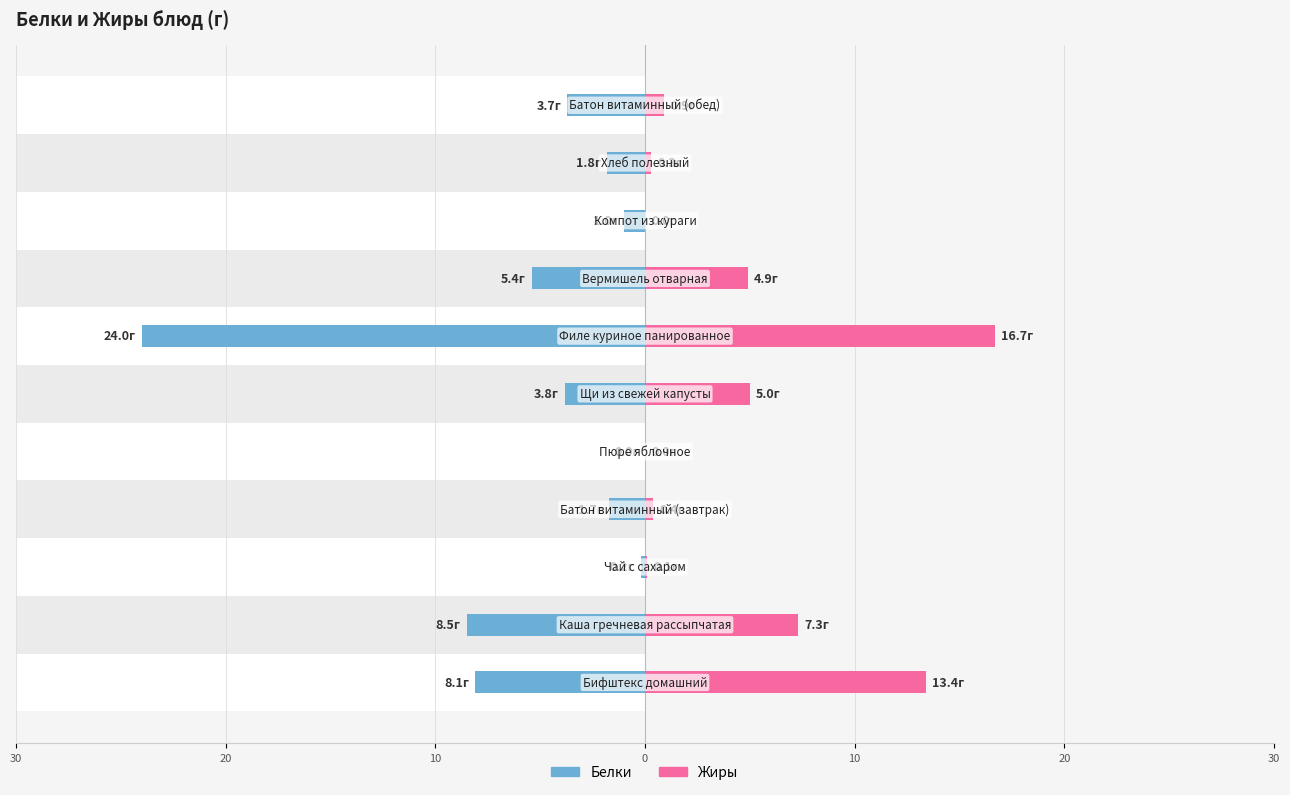

Is it true that Жиры equals 0.2 at 9?

False